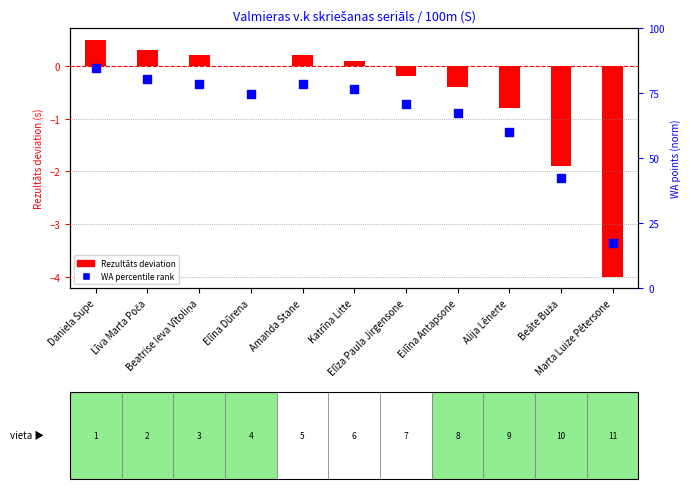

Which series reaches the minimum Y coordinate?

Rezultāts deviation